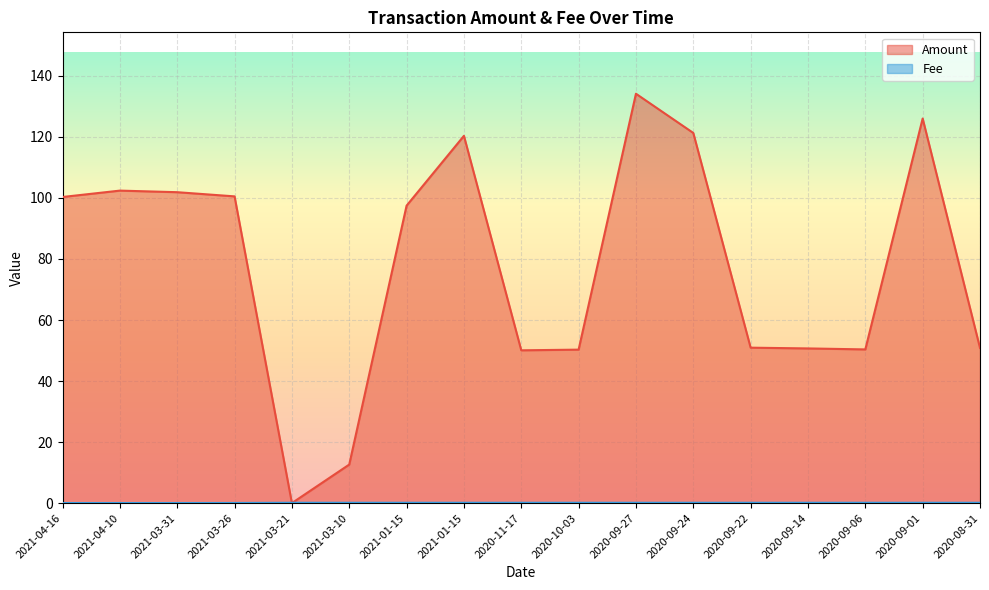

What is the average value of the Amount series?

77.7